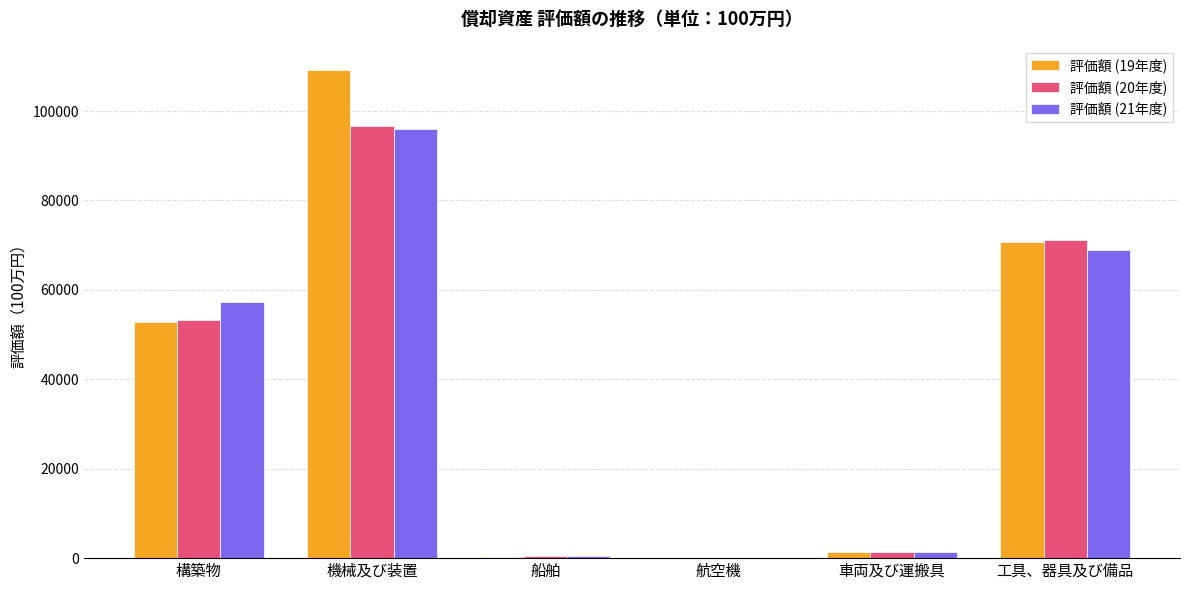

At which label is 評価額 (19年度) closest to 54566?

構築物